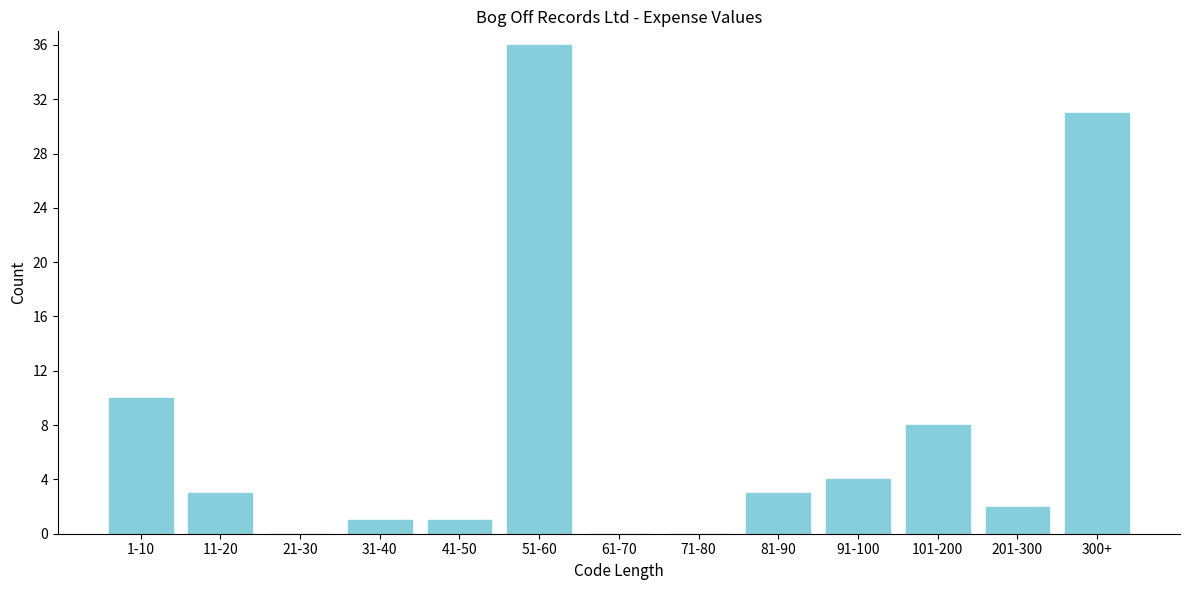

Reading left to right, transcribe all the data shown in this chart.

1-10=10	11-20=3	21-30=0	31-40=1	41-50=1	51-60=36	61-70=0	71-80=0	81-90=3	91-100=4	101-200=8	201-300=2	300+=31